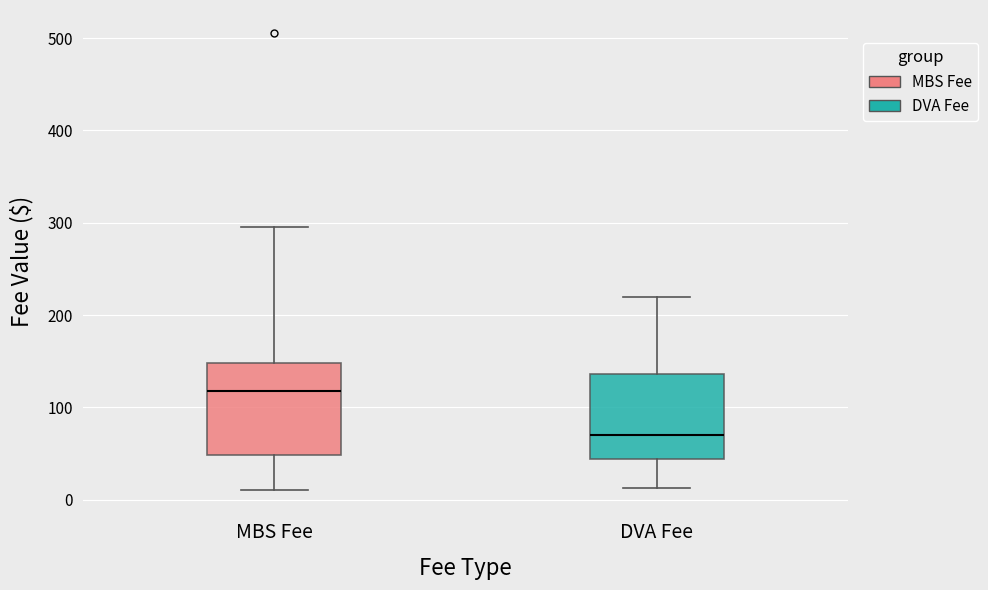

Which box has the lowest median line?

DVA Fee